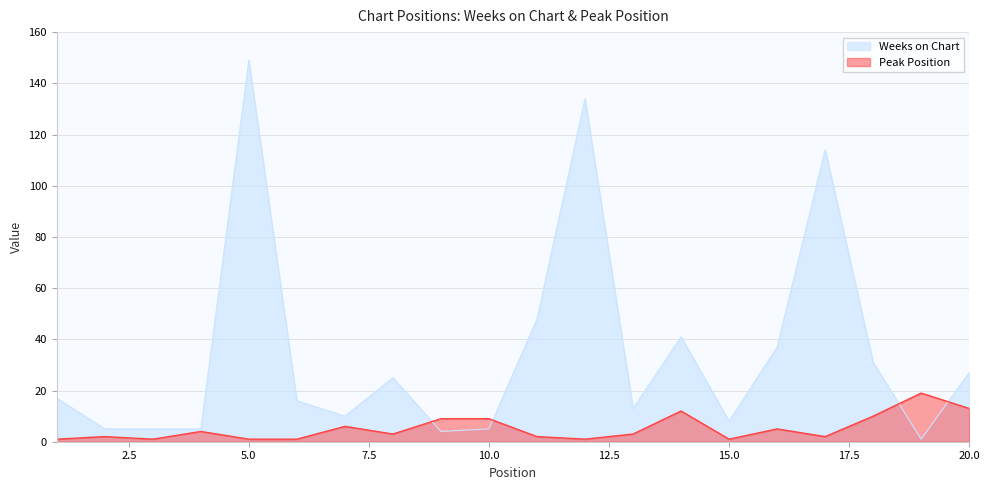

How many lines are shown in the chart?

2